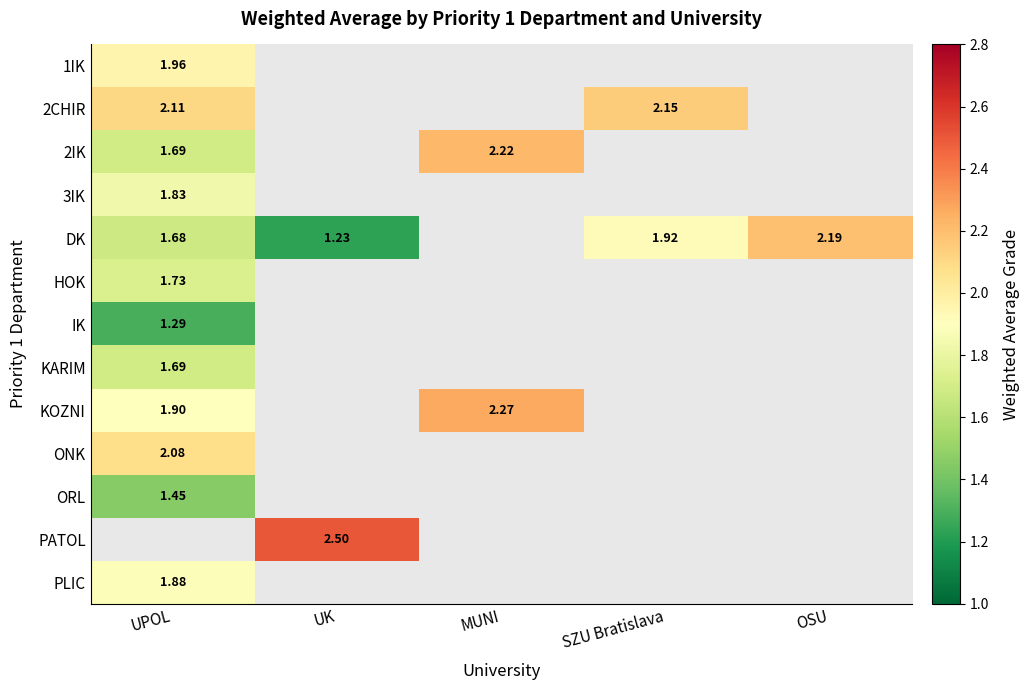

Where is HOK nearest to the value 1?

UPOL